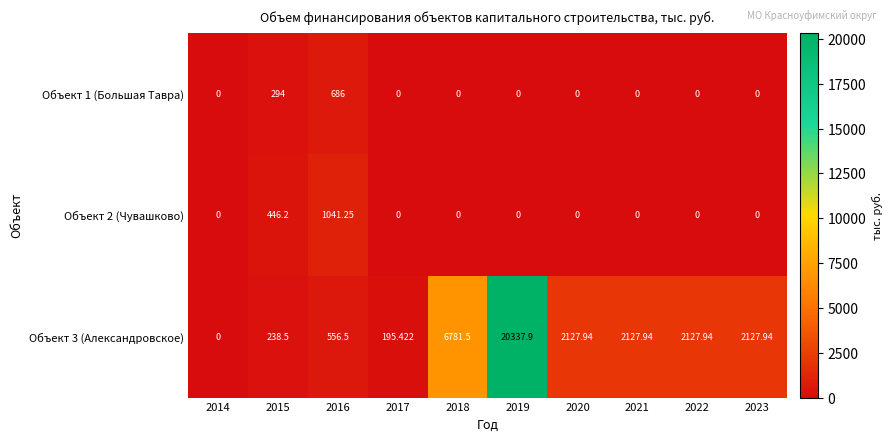

Is the value of Объект 2 (Чувашково) at 2023 greater than the value of Объект 3 (Александровское) at 2015?

No